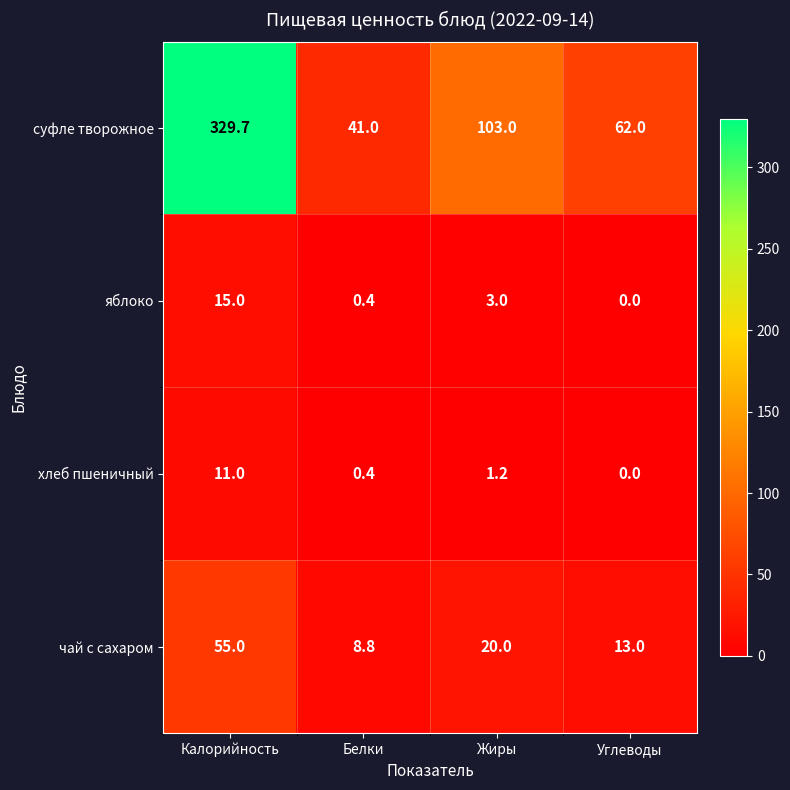

Is the value of суфле творожное at Жиры greater than the value of хлеб пшеничный at Углеводы?

Yes